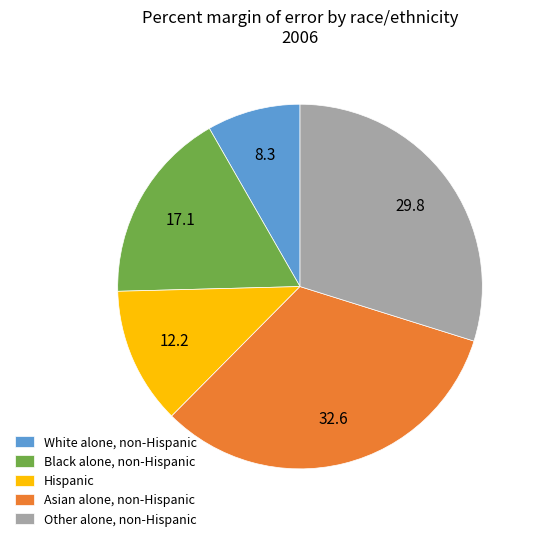

Approximately how many times larger is the value at Black alone, non-Hispanic compared to Other alone, non-Hispanic?

0.6